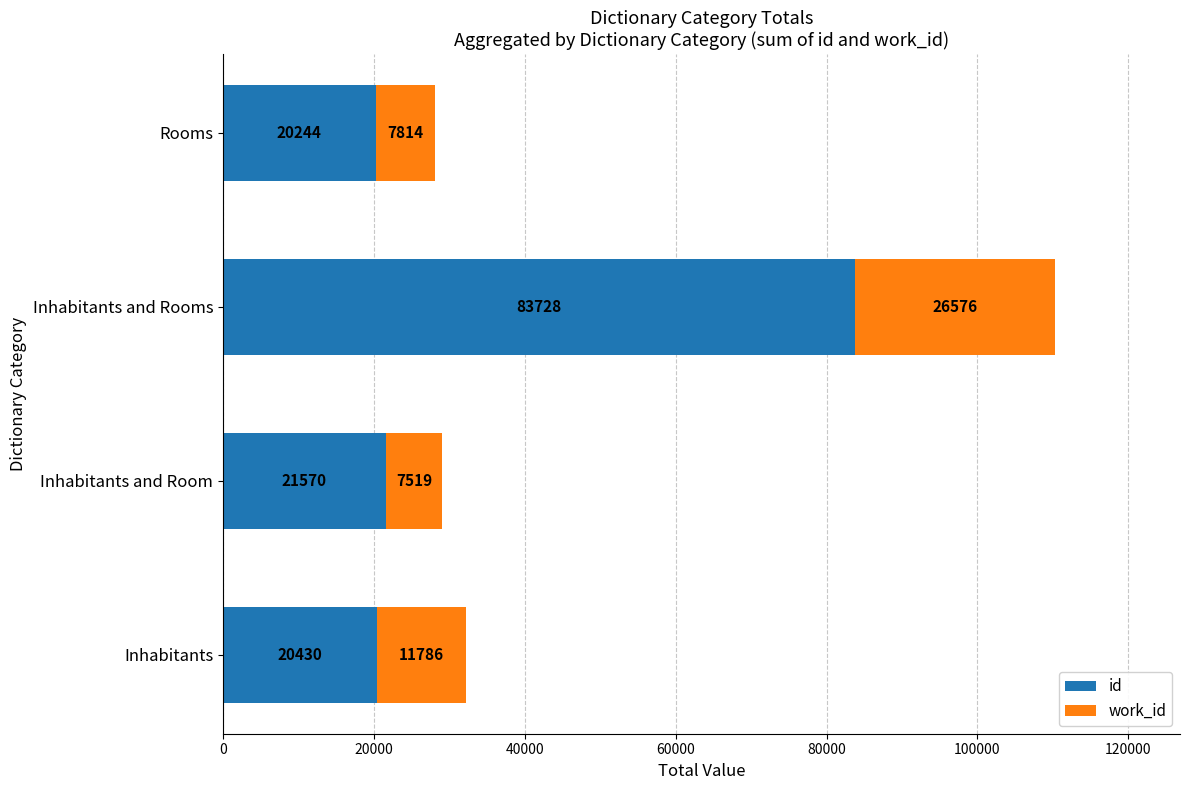

What is the maximum value for id?

83728